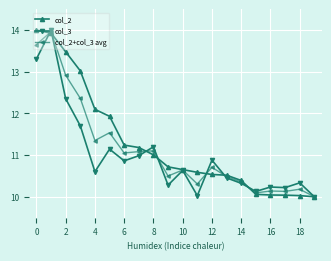

How many data points in col_3 are above 10?

19